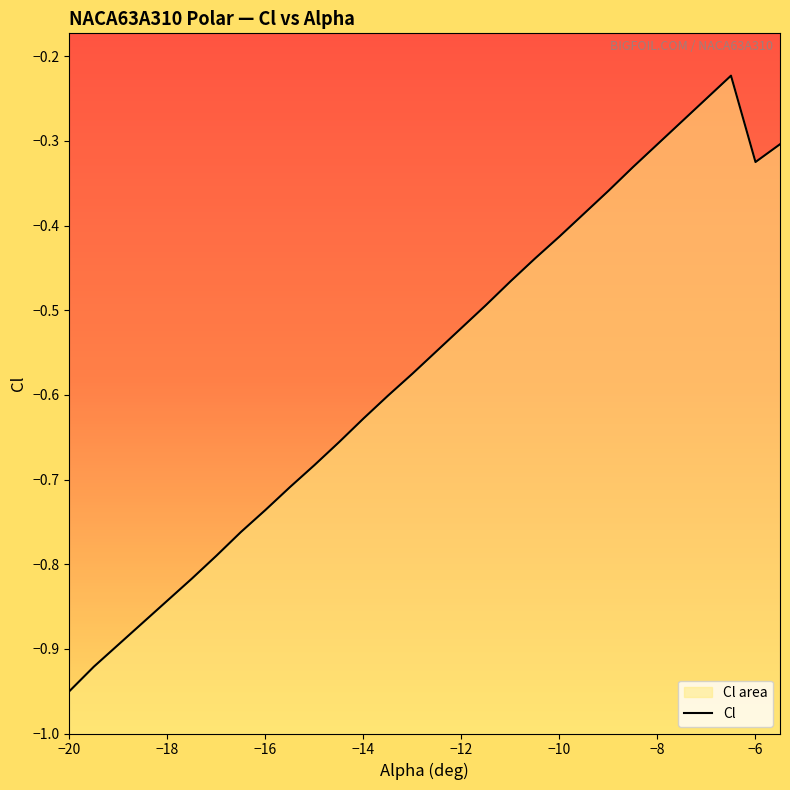

Rank the categories by value from lowest to highest.

-20, -19.5, -19, -18.5, -18, -17.5, -17, -16.5, -16, -15.5, -15, -14.5, -14, -13.5, -13, -12.5, -12, -11.5, -11, -10.5, -10, -9.5, -9, -8.5, -6, -8, -5.5, -7.5, -7, -6.5